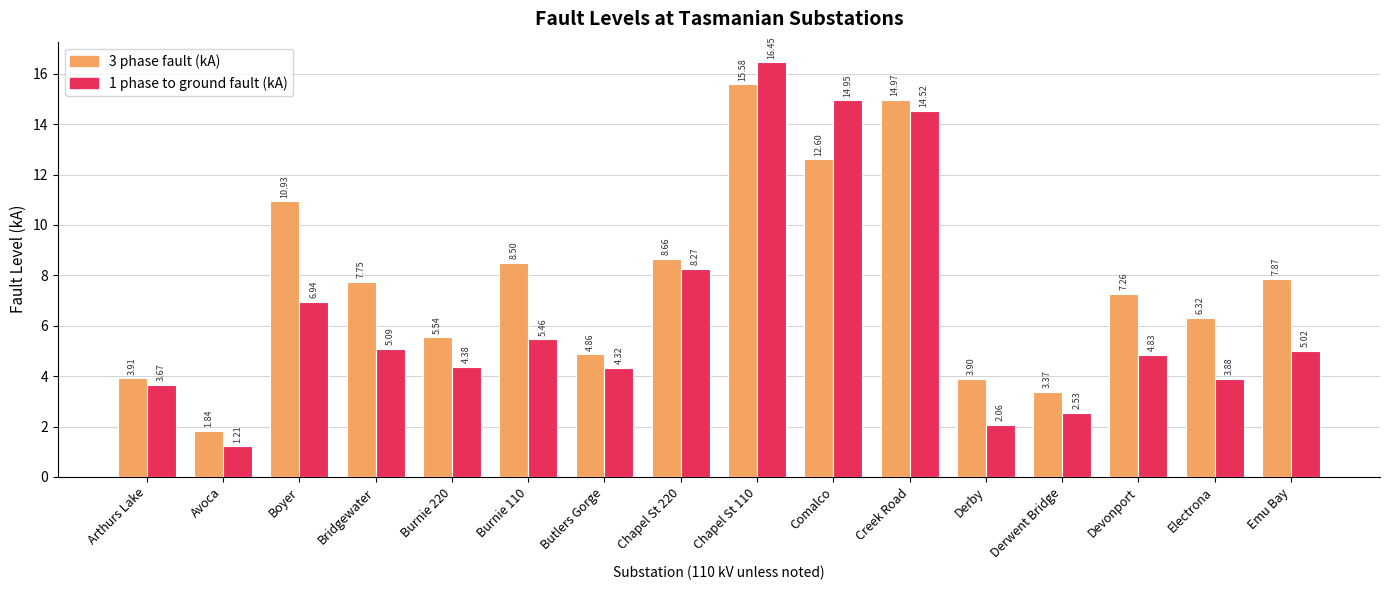

What is the spread (max minus min) of values at Butlers Gorge?

0.5